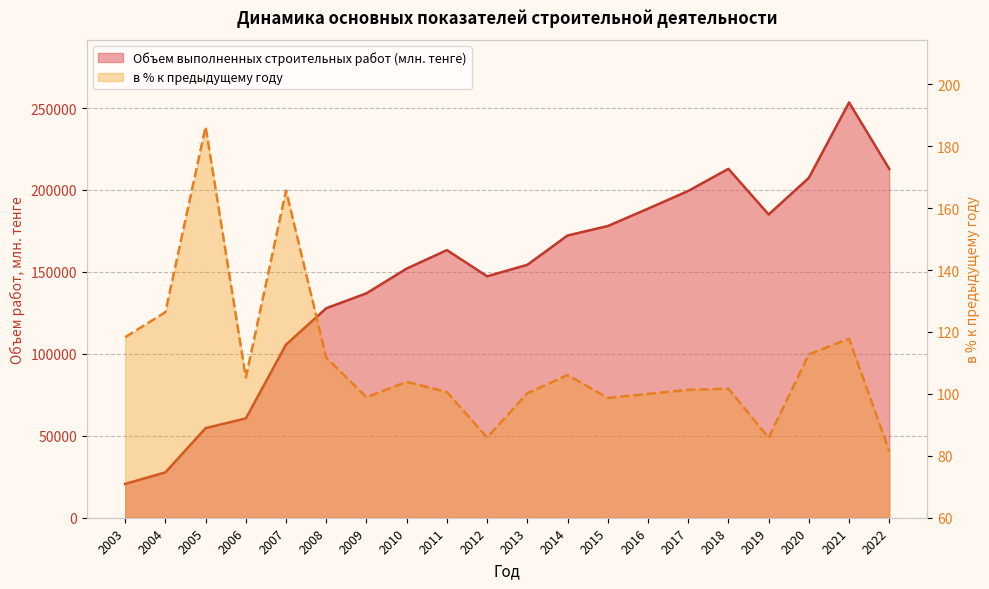

What is the value of the в % к предыдущему году point at the 19th from the left?

117.8